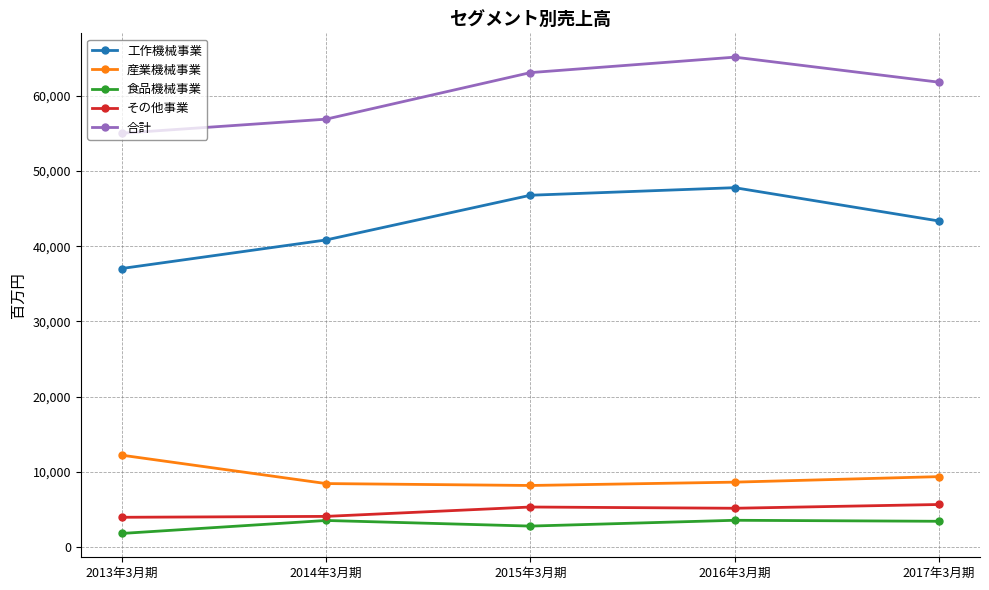

True or false: 工作機械事業 has more than 2 interior local peaks.

False